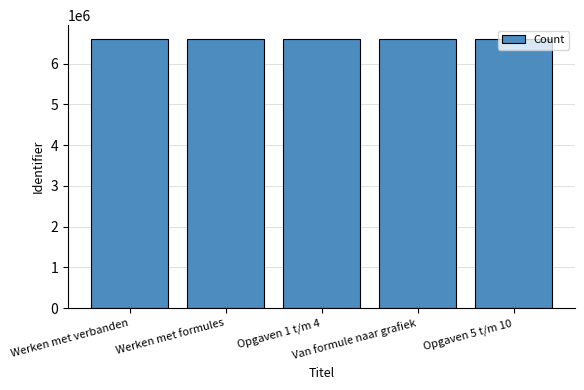

What is the average value?

6612484